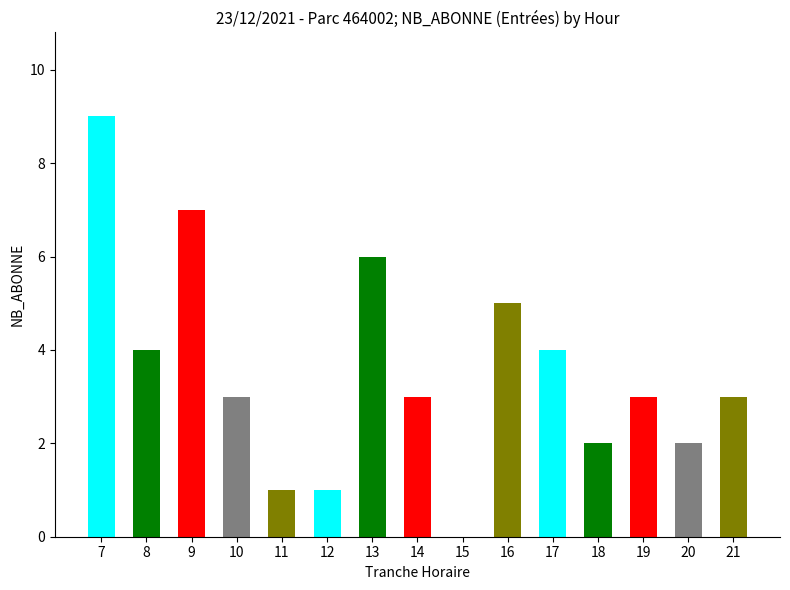

What is the average value?

4